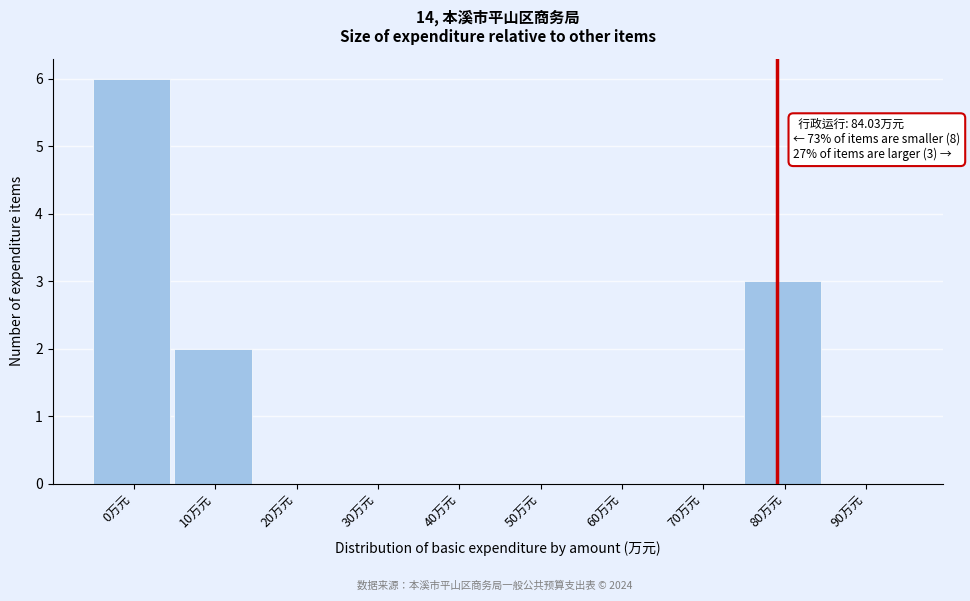

Reading left to right, list all the values displayed in this chart.

0万元=6	10万元=2	20万元=0	30万元=0	40万元=0	50万元=0	60万元=0	70万元=0	80万元=3	90万元=0